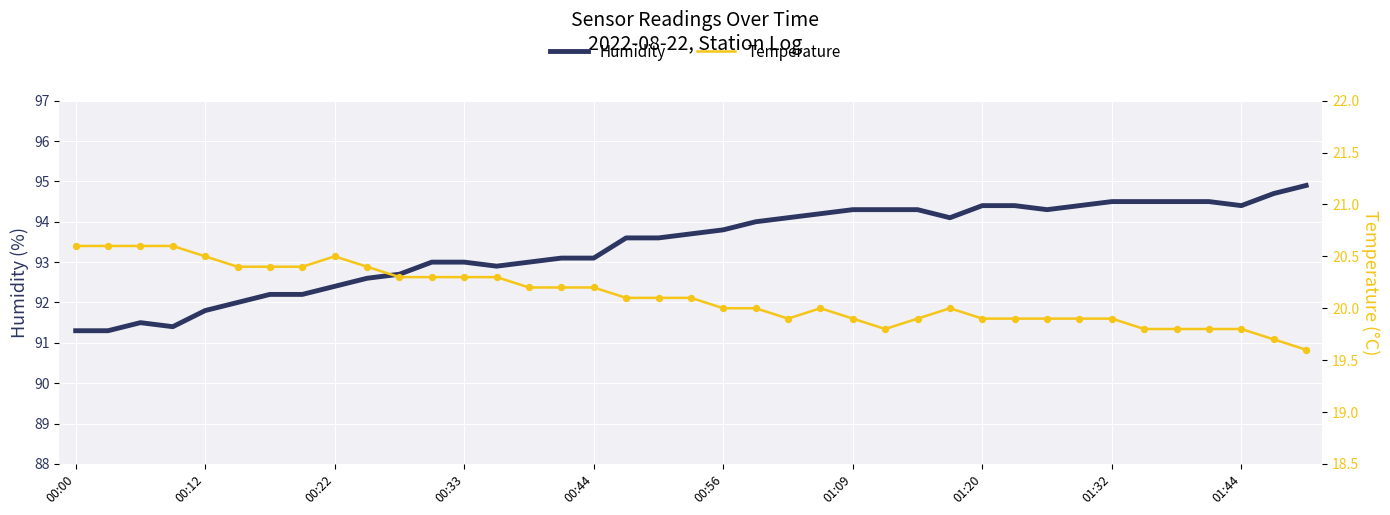

Is the value of Humidity at 01:20 greater than the value of Temp at 00:22?

Yes